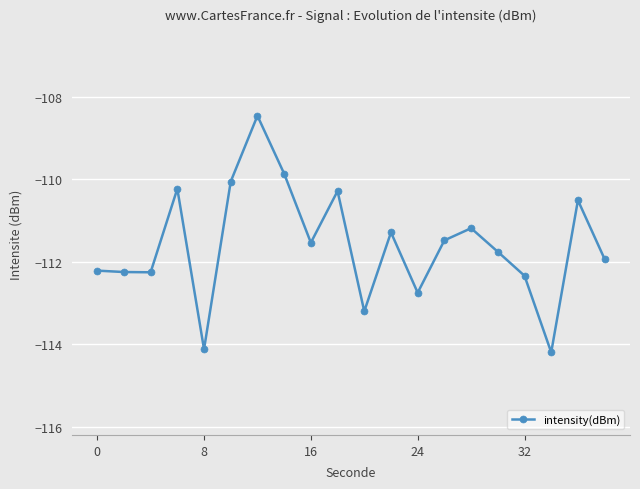

What is the smallest value displayed?

-114.2